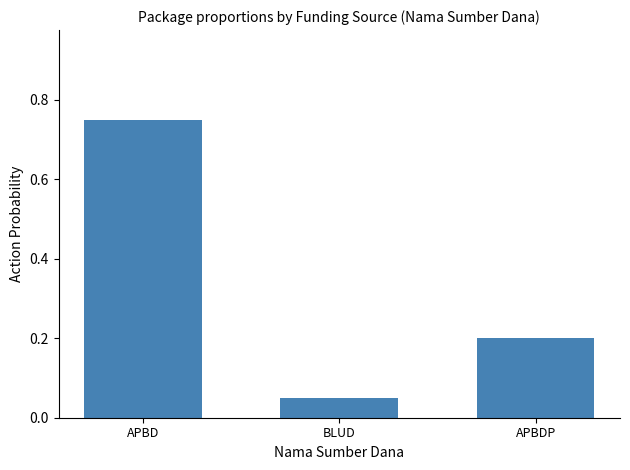

The chart shows a value of 0.2 at APBD. True or false?

False